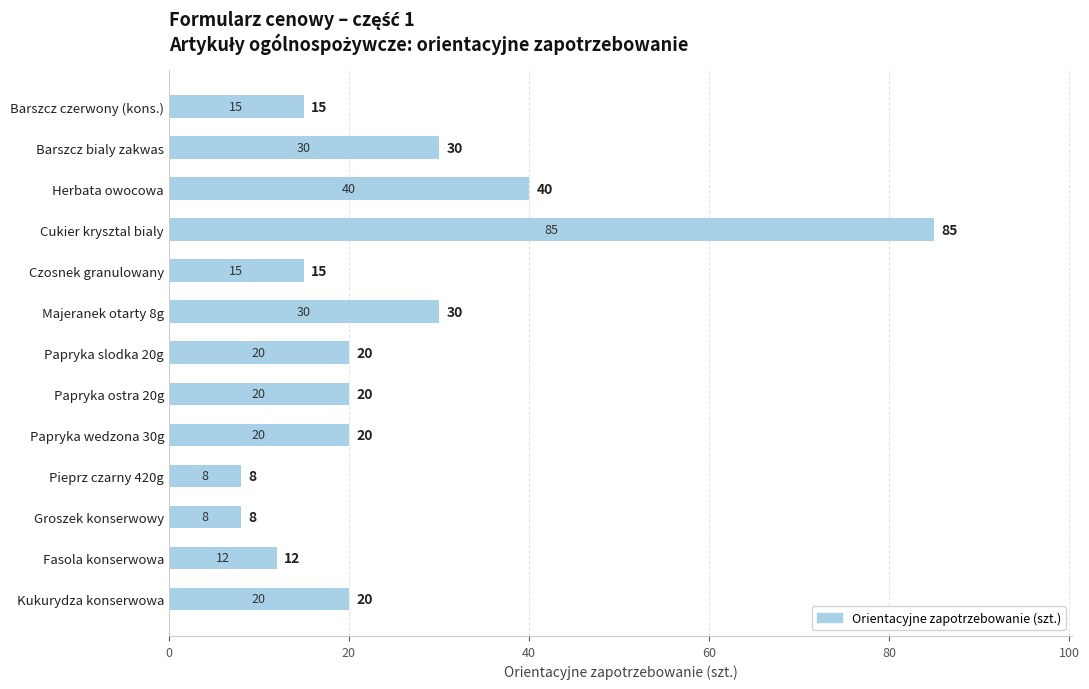

The value at Majeranek otarty 8g is 13. True or false?

False